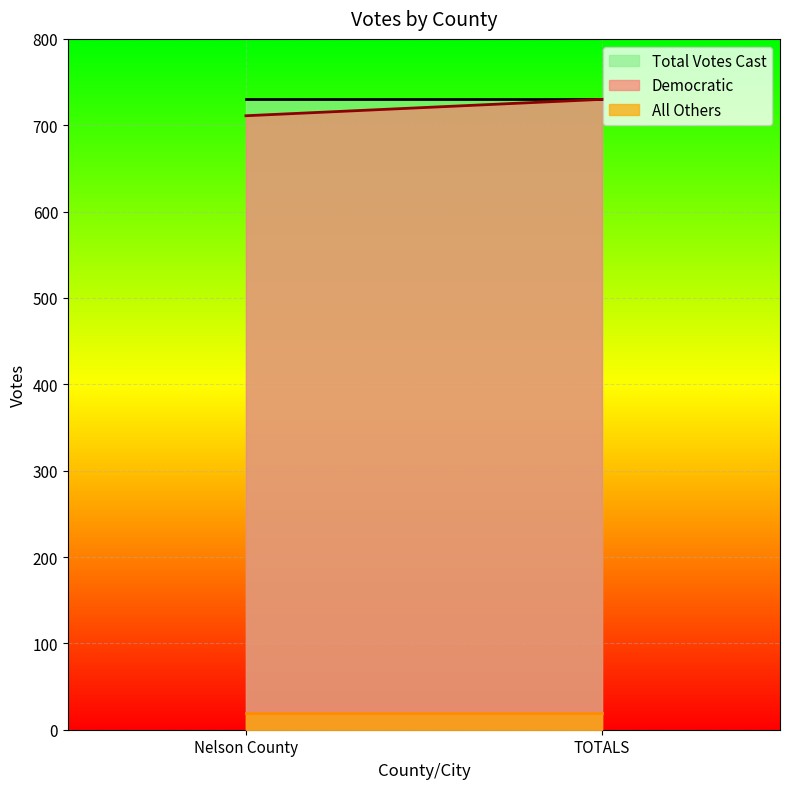

What is the sum of all Total Votes Cast values?

1460